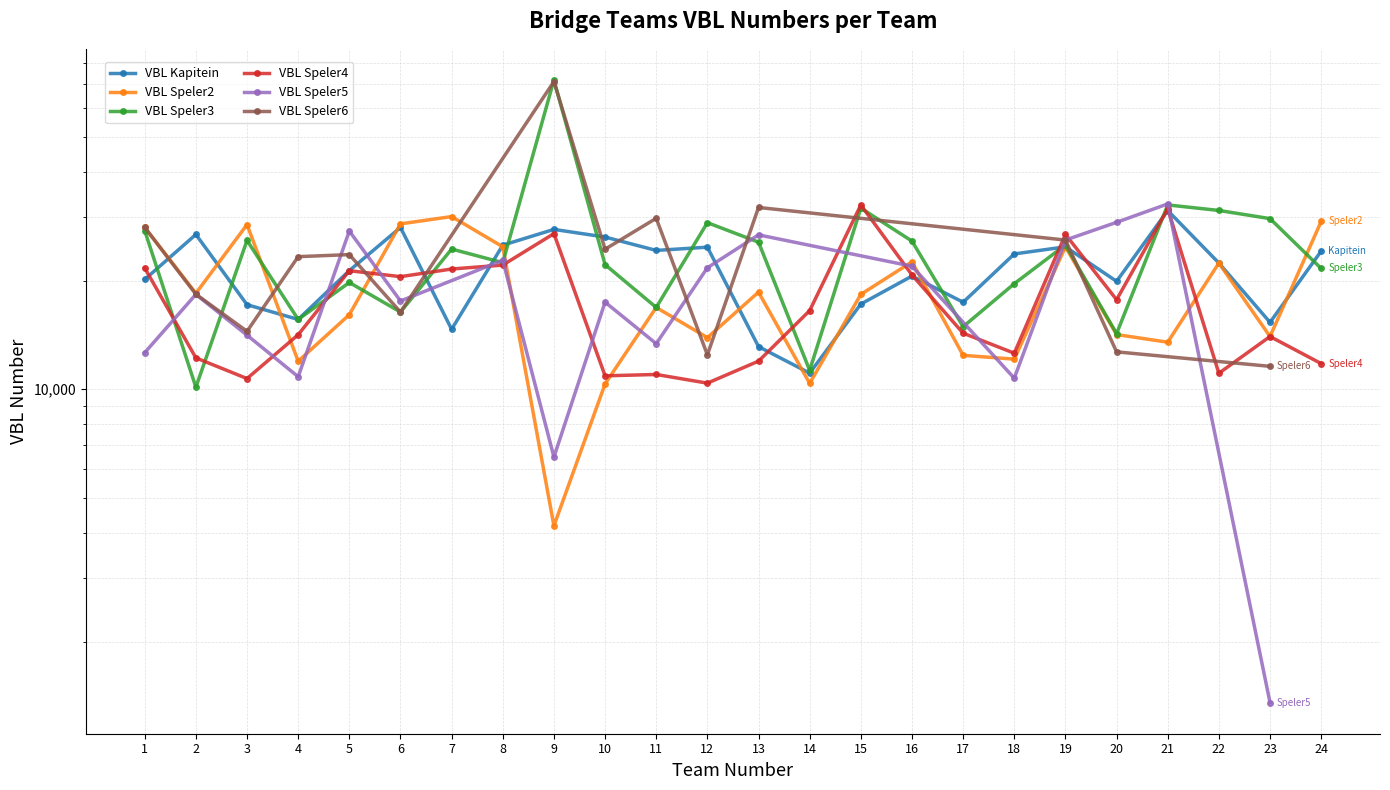

The VBL Speler3 series shows 44737 at 1. True or false?

False